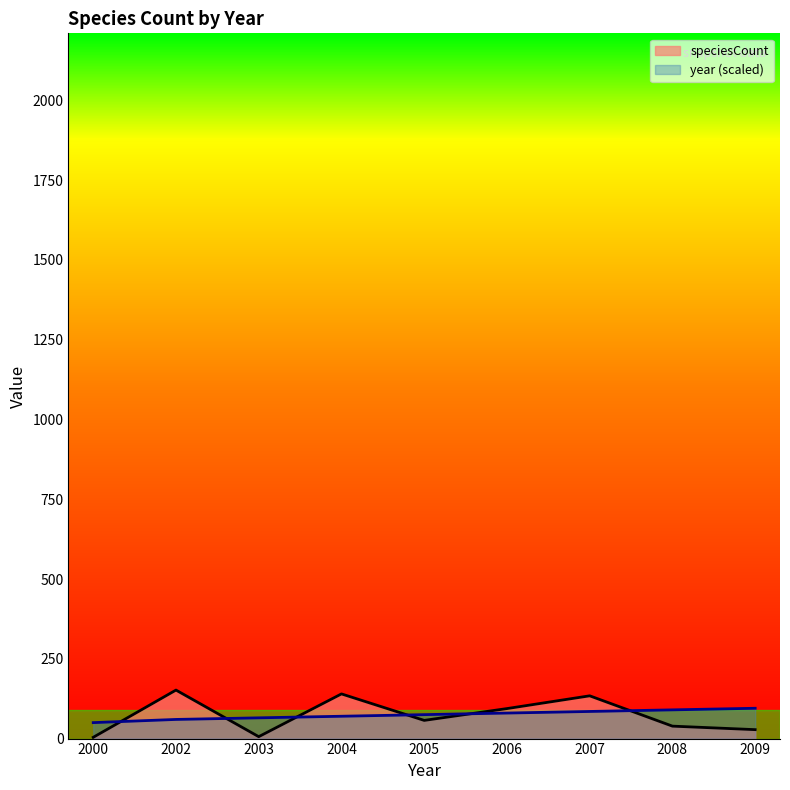

Which series changed the most between 2002 and 2005?

speciesCount